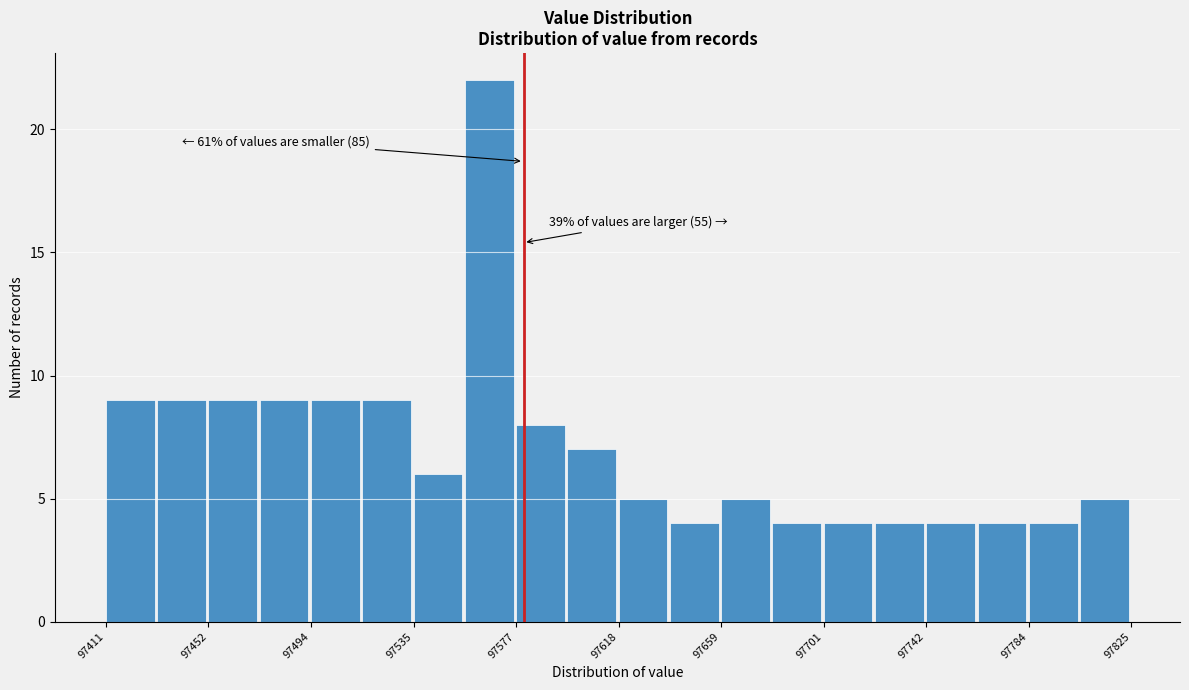

Which range on the x-axis has the tallest bar?

97555 to 97575